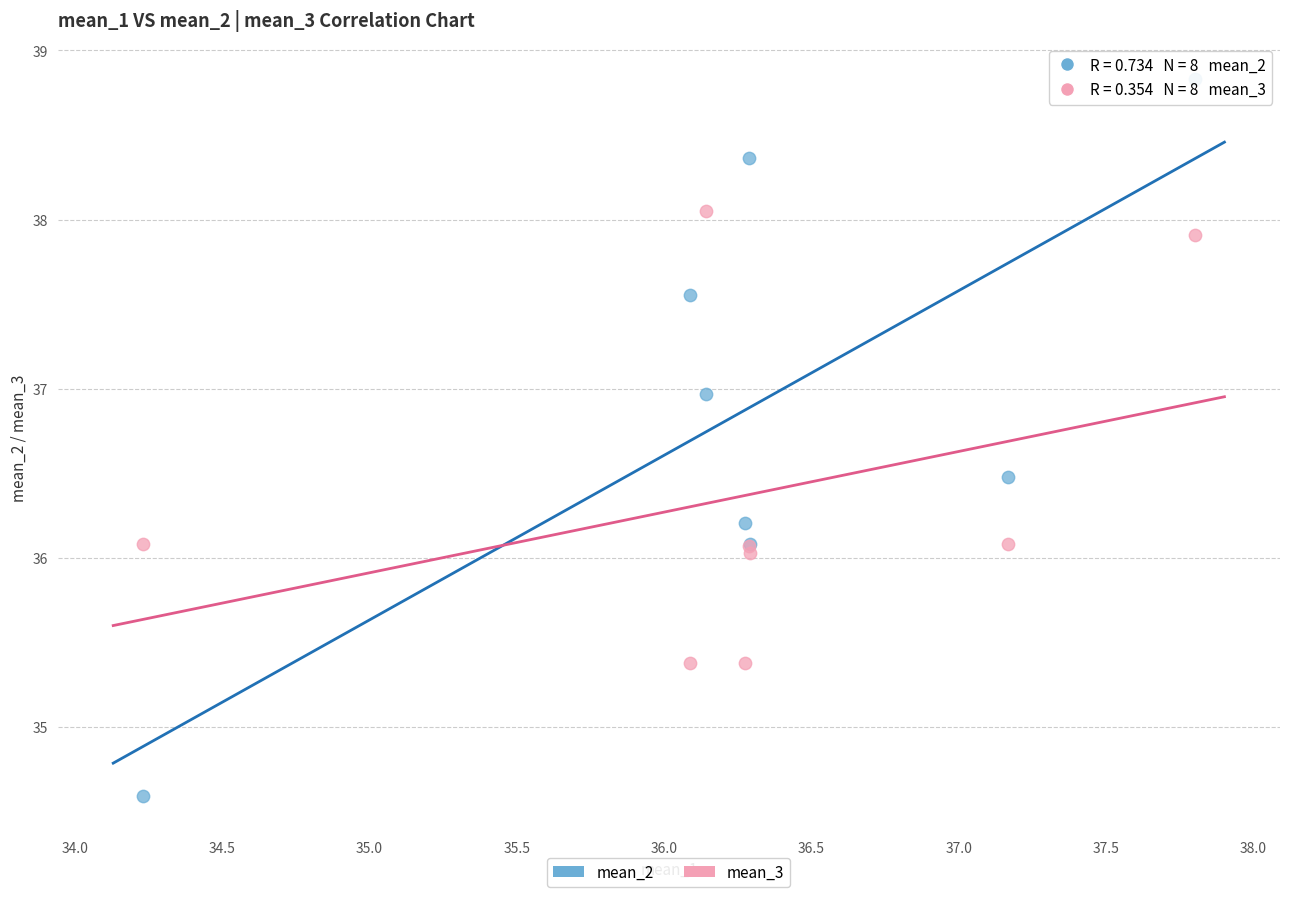

Which series has the largest Y range (max minus min)?

mean_2